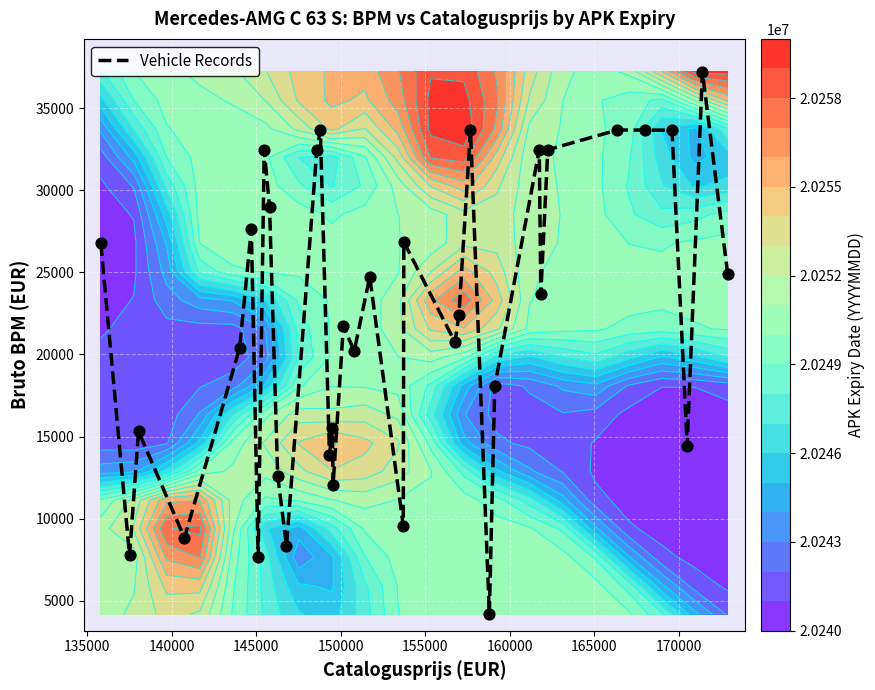

What is the highest value of the Vehicle Records series?

37215